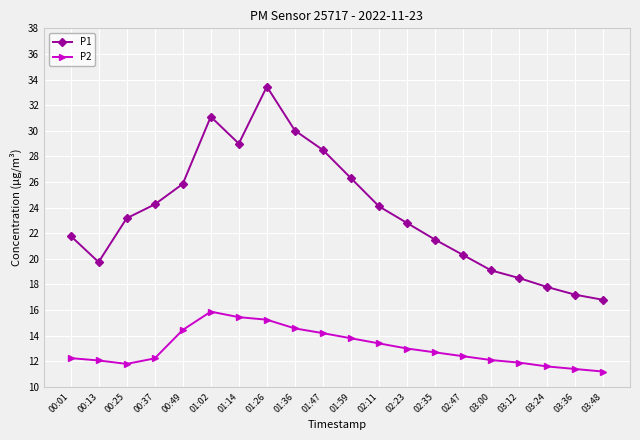

Rank the series at 00:13 from lowest to highest value.

P2, P1